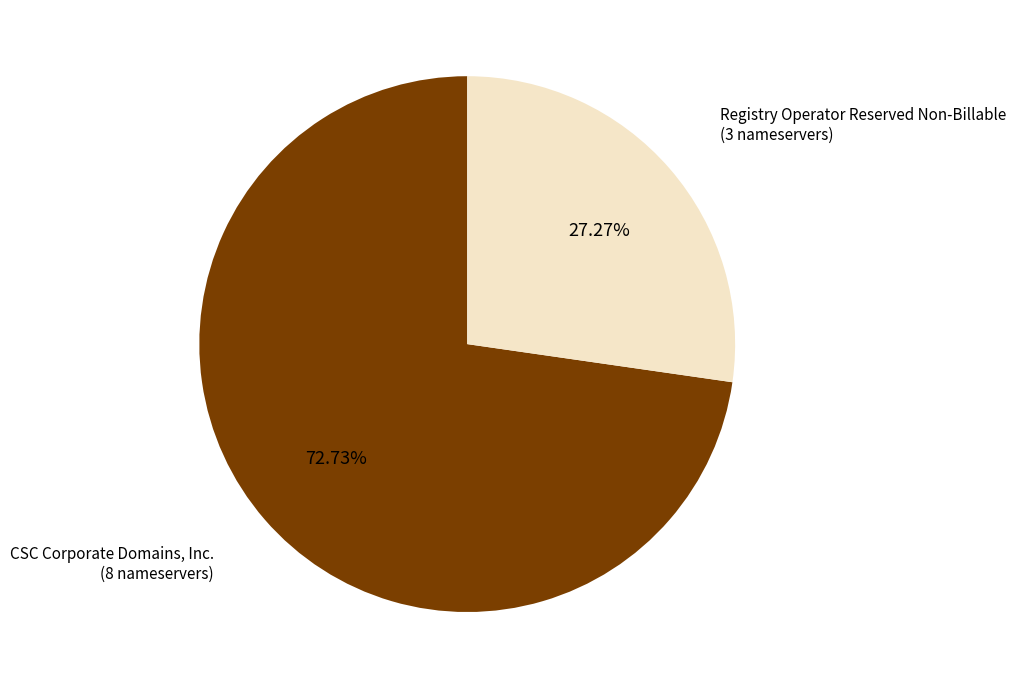

Rank the categories by value from lowest to highest.

Registry Operator Reserved Non-Billable (3 nameservers), CSC Corporate Domains, Inc. (8 nameservers)